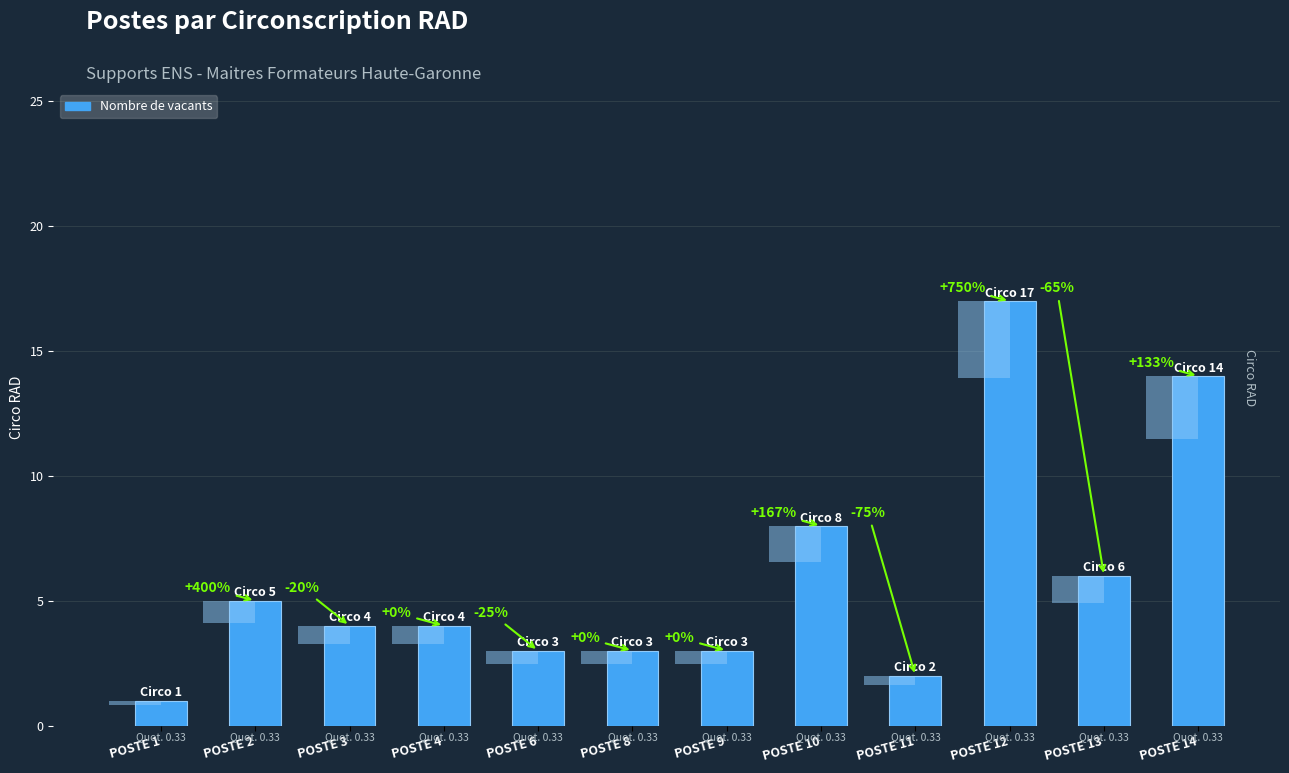

Reading left to right, transcribe all the data shown in this chart.

POSTE 1=1	POSTE 2=5	POSTE 3=4	POSTE 4=4	POSTE 6=3	POSTE 8=3	POSTE 9=3	POSTE 10=8	POSTE 11=2	POSTE 12=17	POSTE 13=6	POSTE 14=14